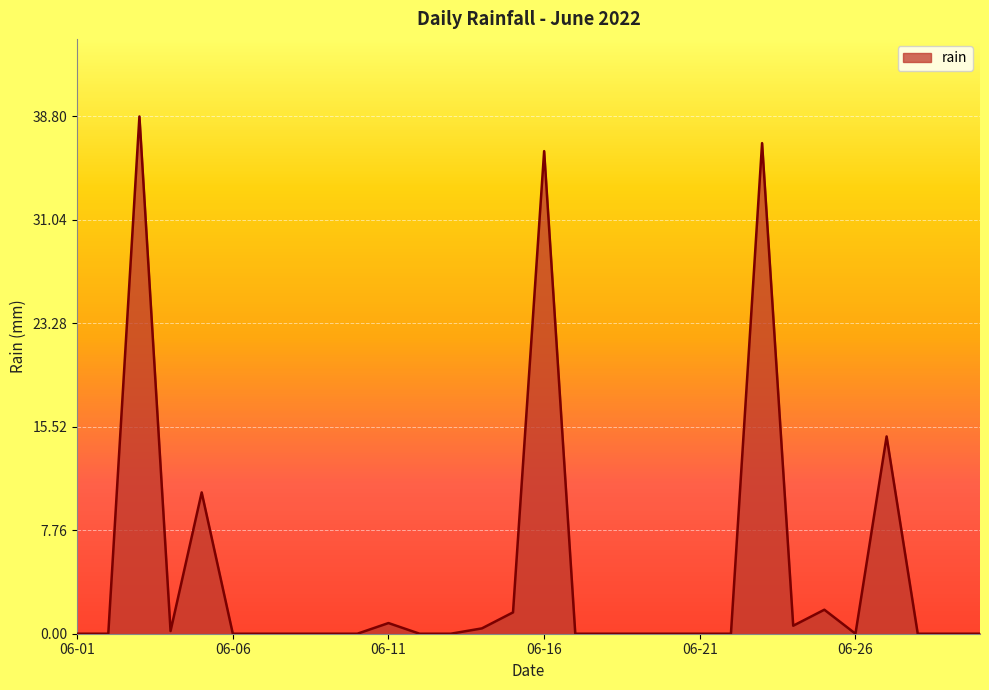

Does the chart display data point markers on the line(s)?

No